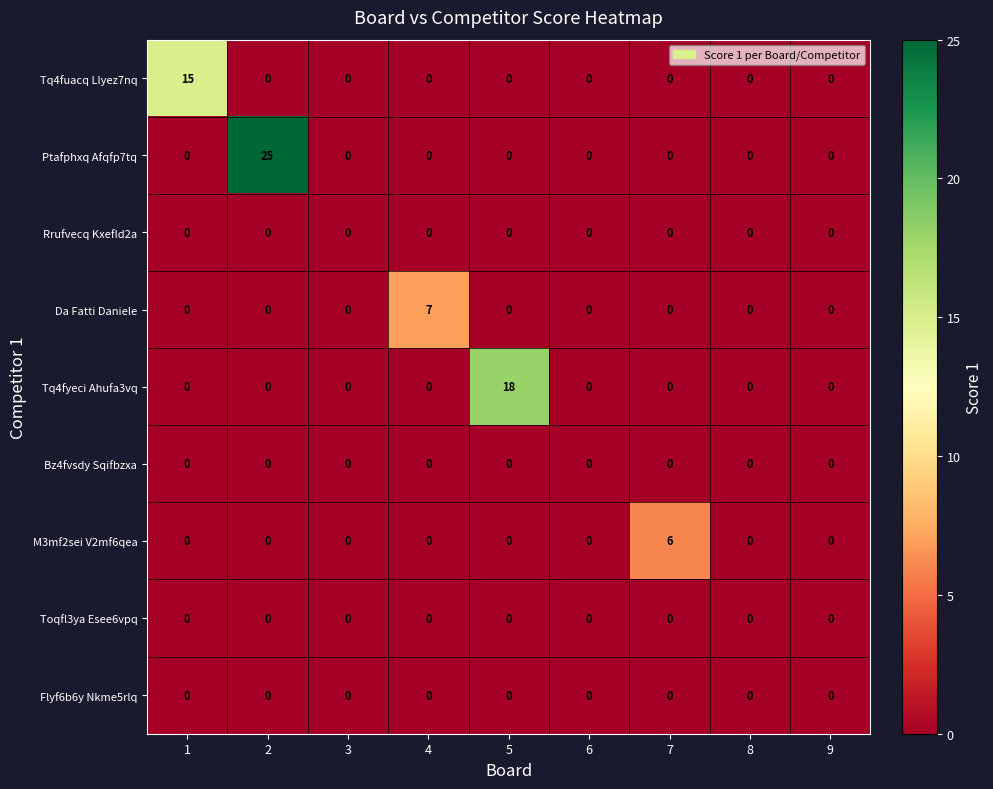

At which category is the sum across all series the highest?

2